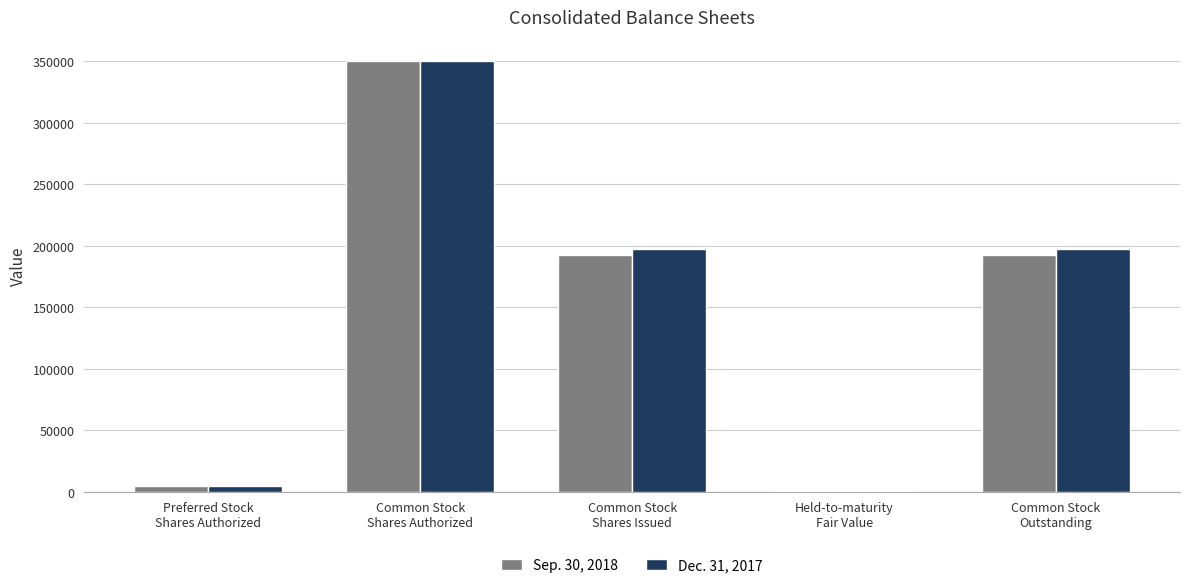

What is the greatest value displayed?

350000